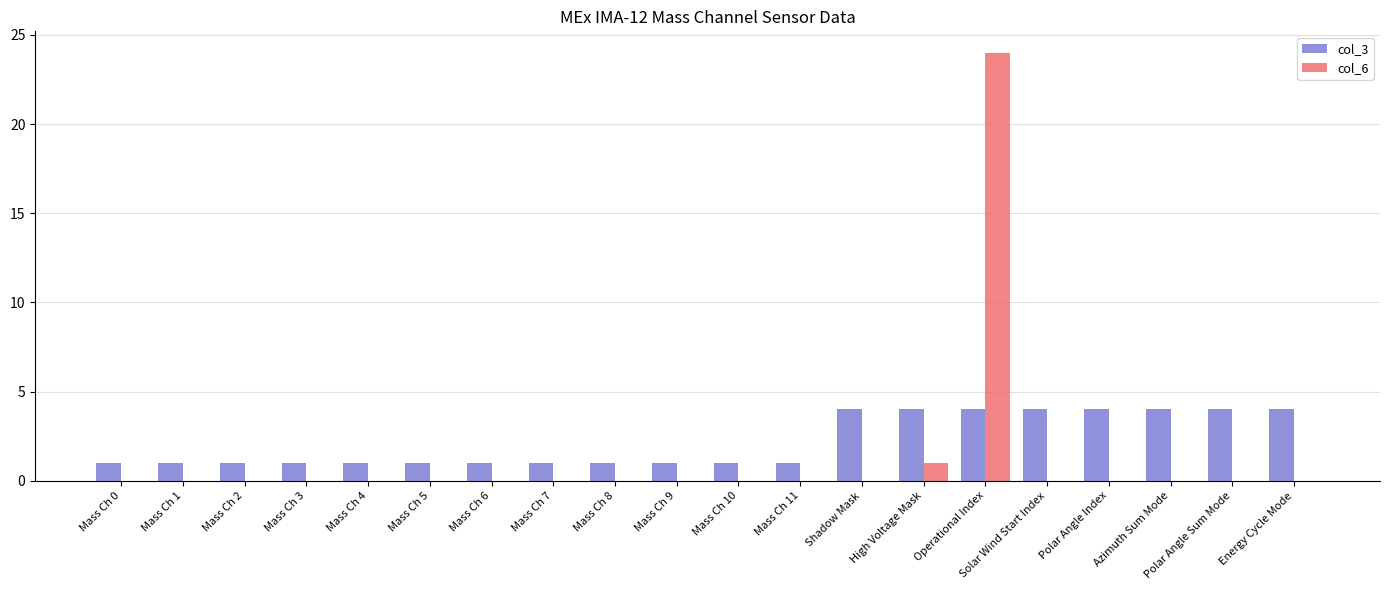

Where is col_6 nearest to the value 12?

High Voltage Mask